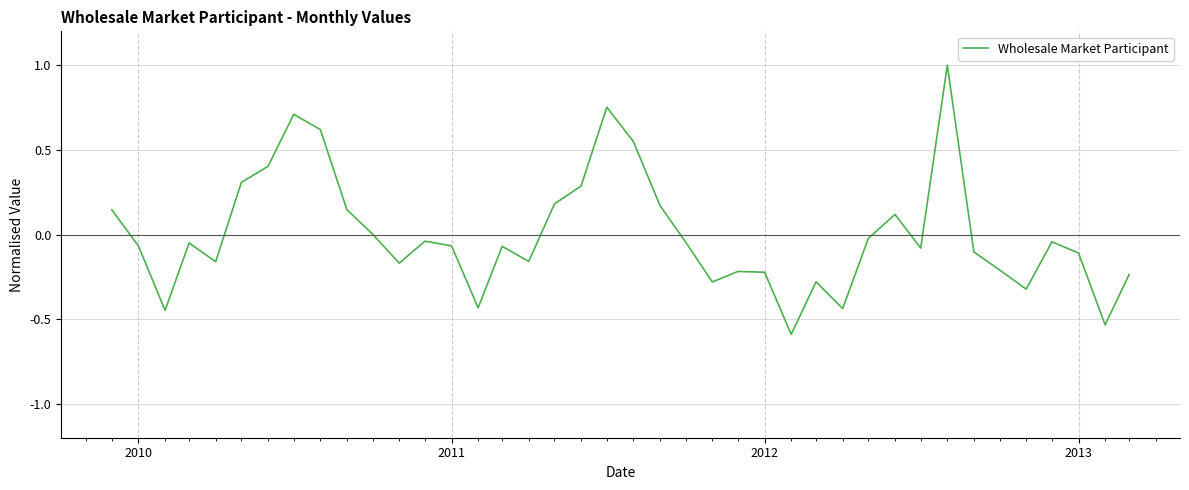

What is the smallest value displayed?

-0.6